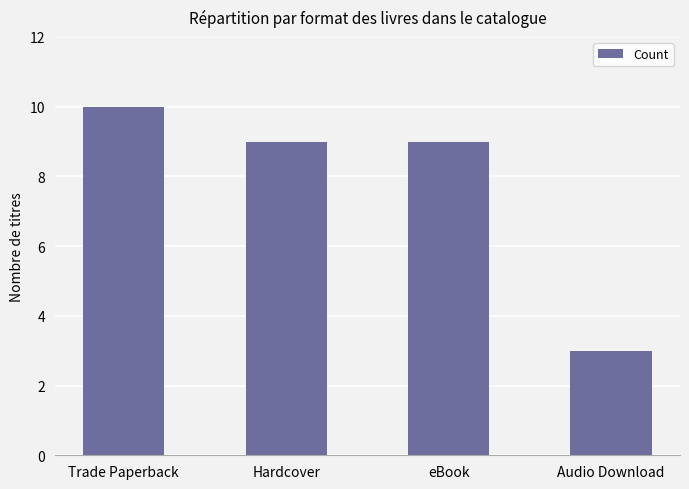

Where does the data first go above 9?

Trade Paperback